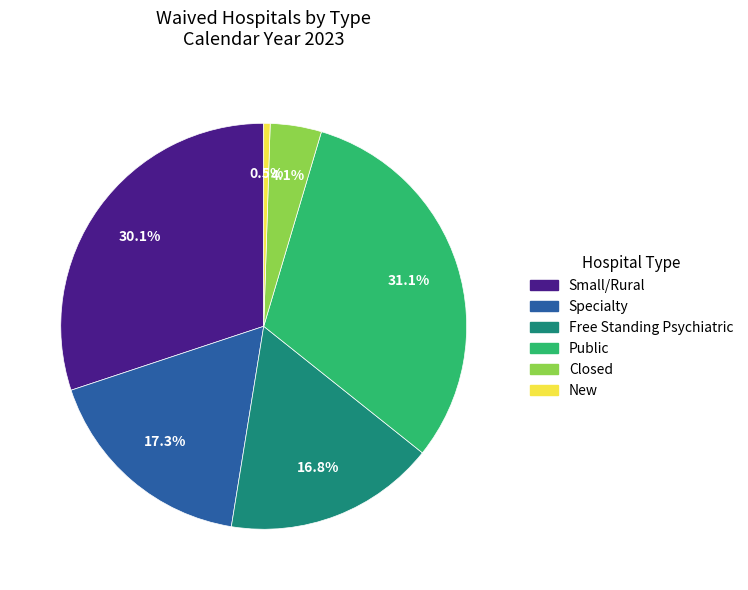

Between Public and Specialty, which is larger?

Public